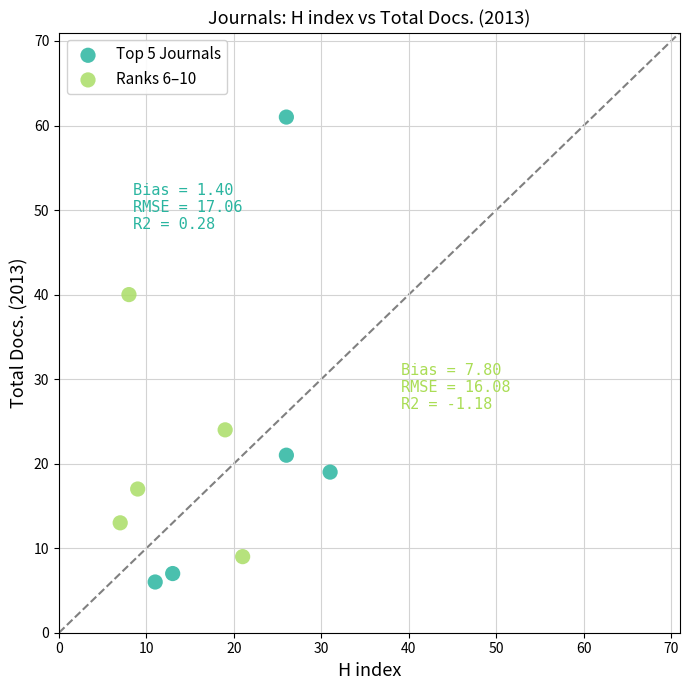

Which series contains the lowest Y value?

Top 5 Journals